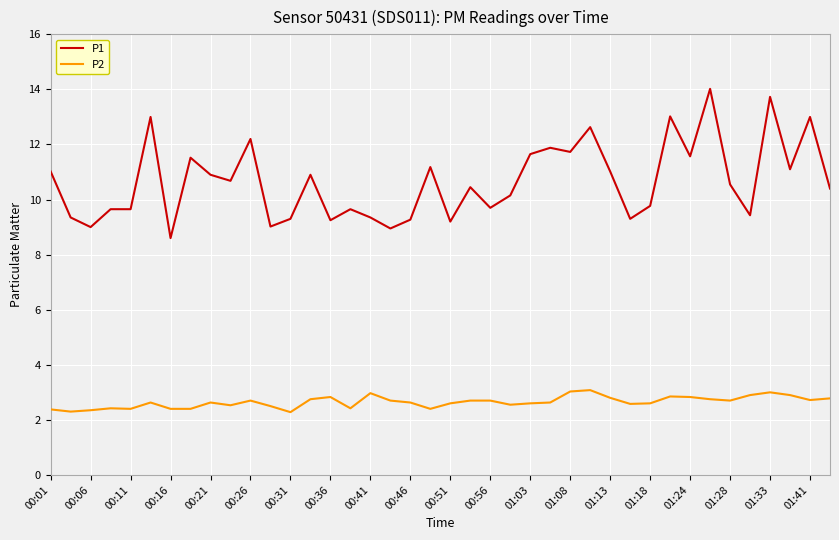

Rank the series by their maximum value, from highest to lowest.

P1, P2